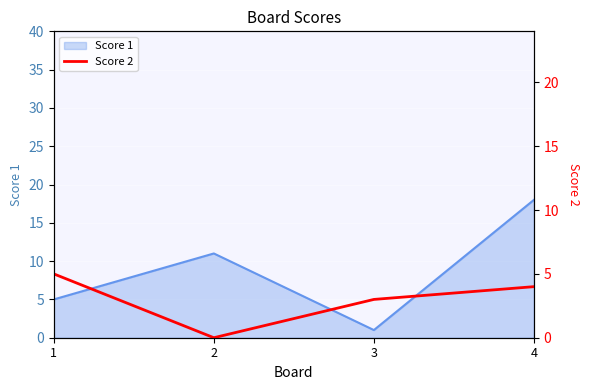

The Score 1 series shows 18 at 4. True or false?

True